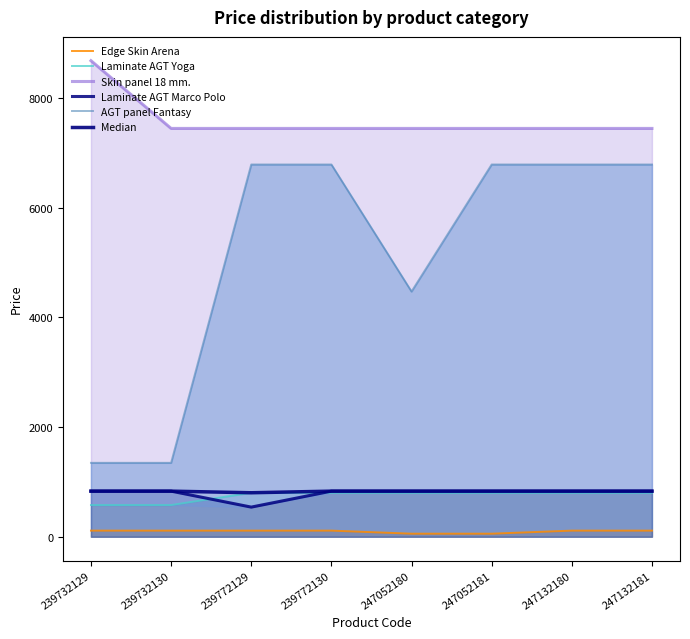

Rank the series by their maximum value, from lowest to highest.

Edge Skin Arena, Laminate AGT Yoga, Laminate AGT Marco Polo, Median, AGT panel Fantasy, Skin panel 18 mm.